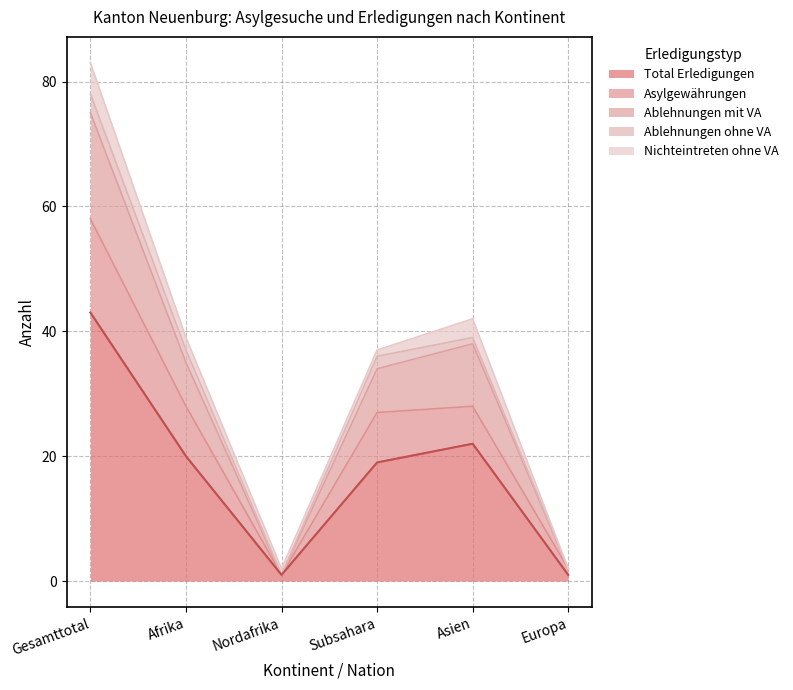

The value of Ablehnungen mit VA at Europa is 0. True or false?

False